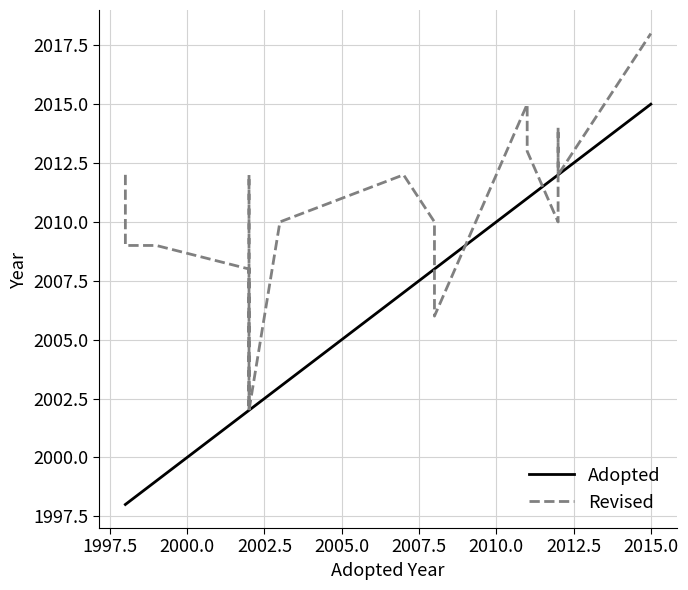

Which series has the widest spread of values?

Adopted